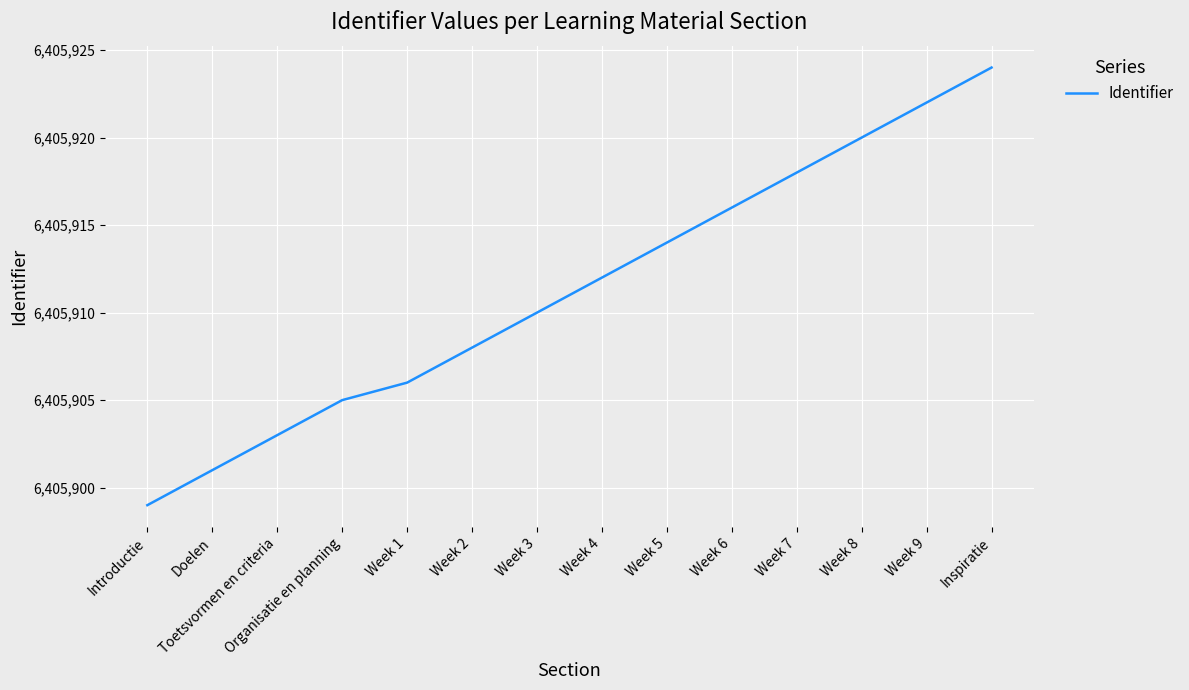

Rank the categories by value from highest to lowest.

Inspiratie, Week 9, Week 8, Week 7, Week 6, Week 5, Week 4, Week 3, Week 2, Week 1, Organisatie en planning, Toetsvormen en criteria, Doelen, Introductie